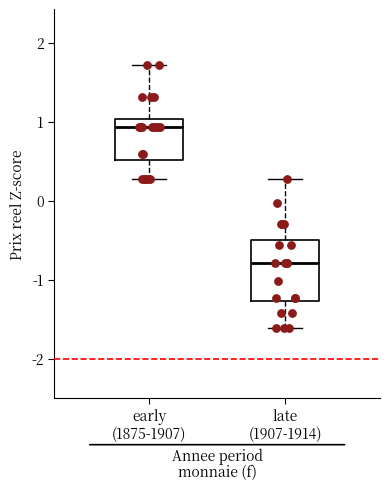

Which box has the highest median line?

early (1875-1907)